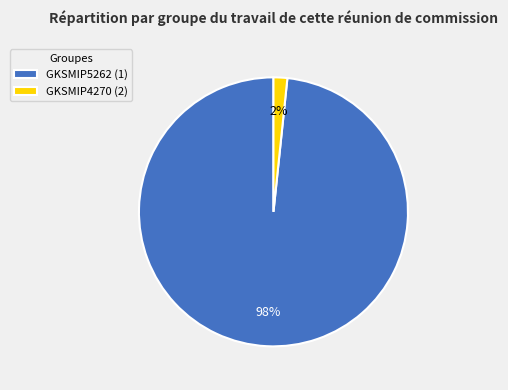

How many segments does this pie chart have?

2